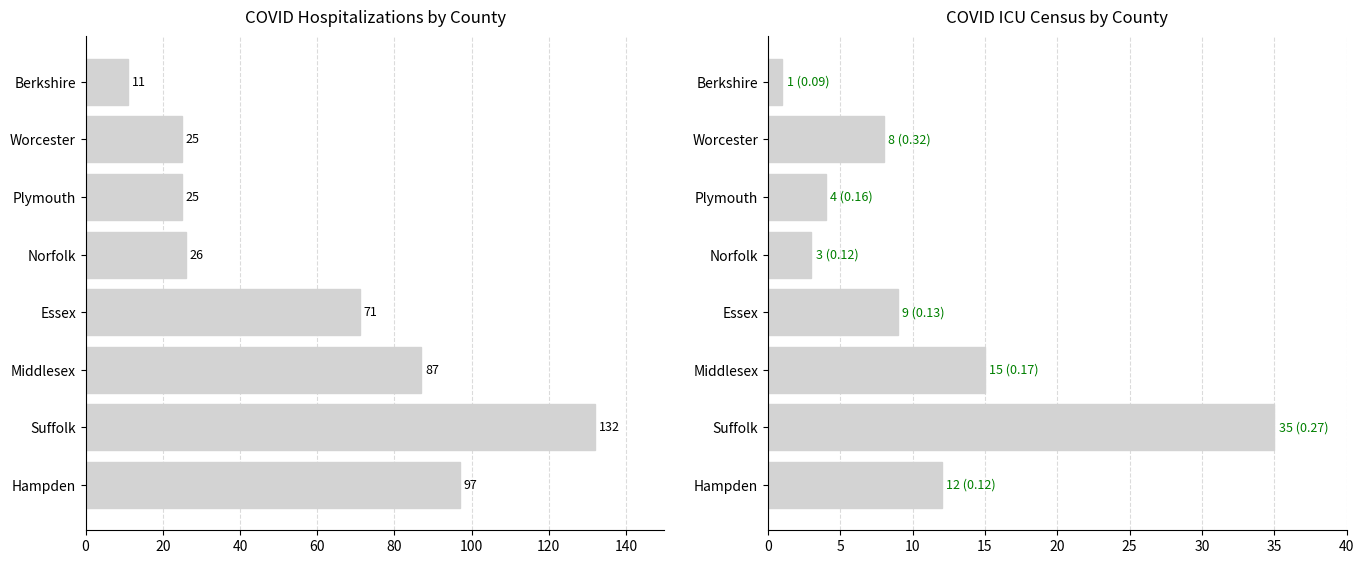

How many bars are there in total?

16